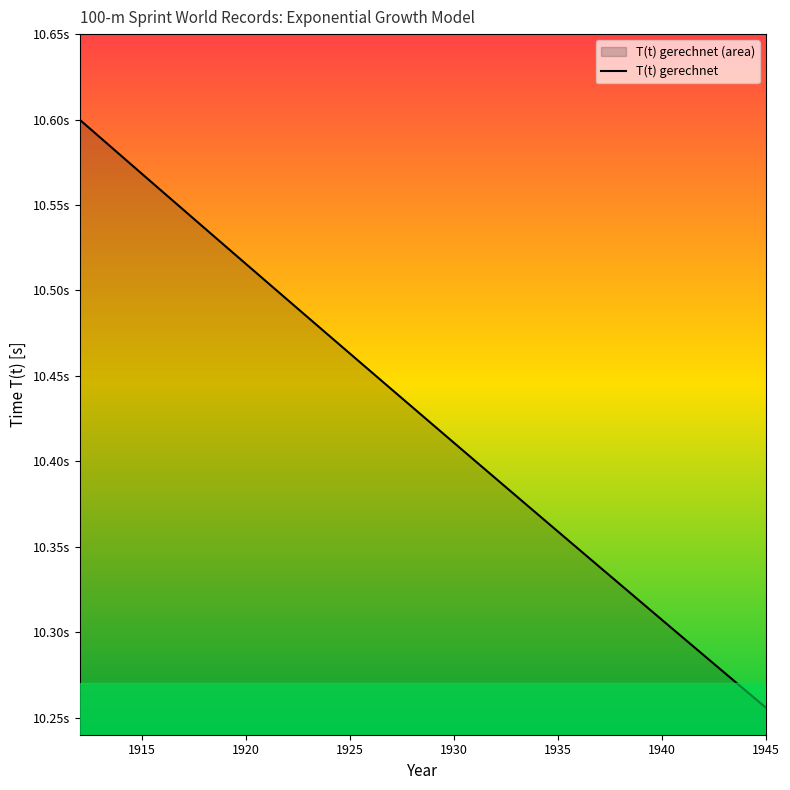

What is the average value?

10.4